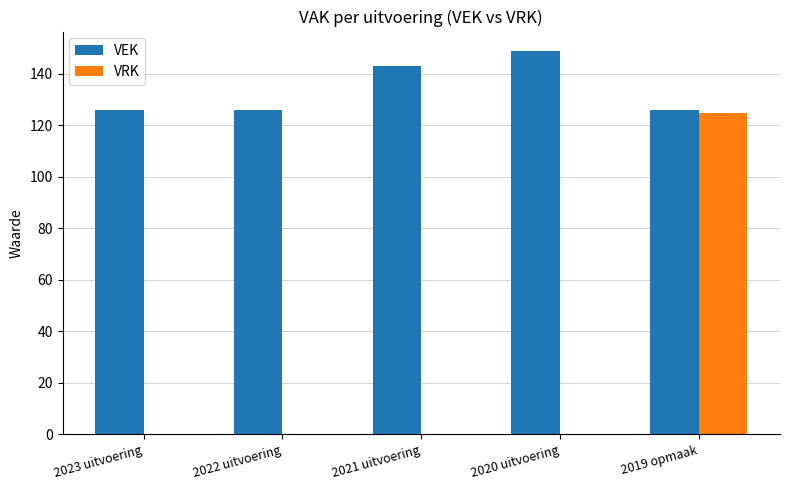

What value does the VEK series have at 2023 uitvoering, to the nearest 10?

130